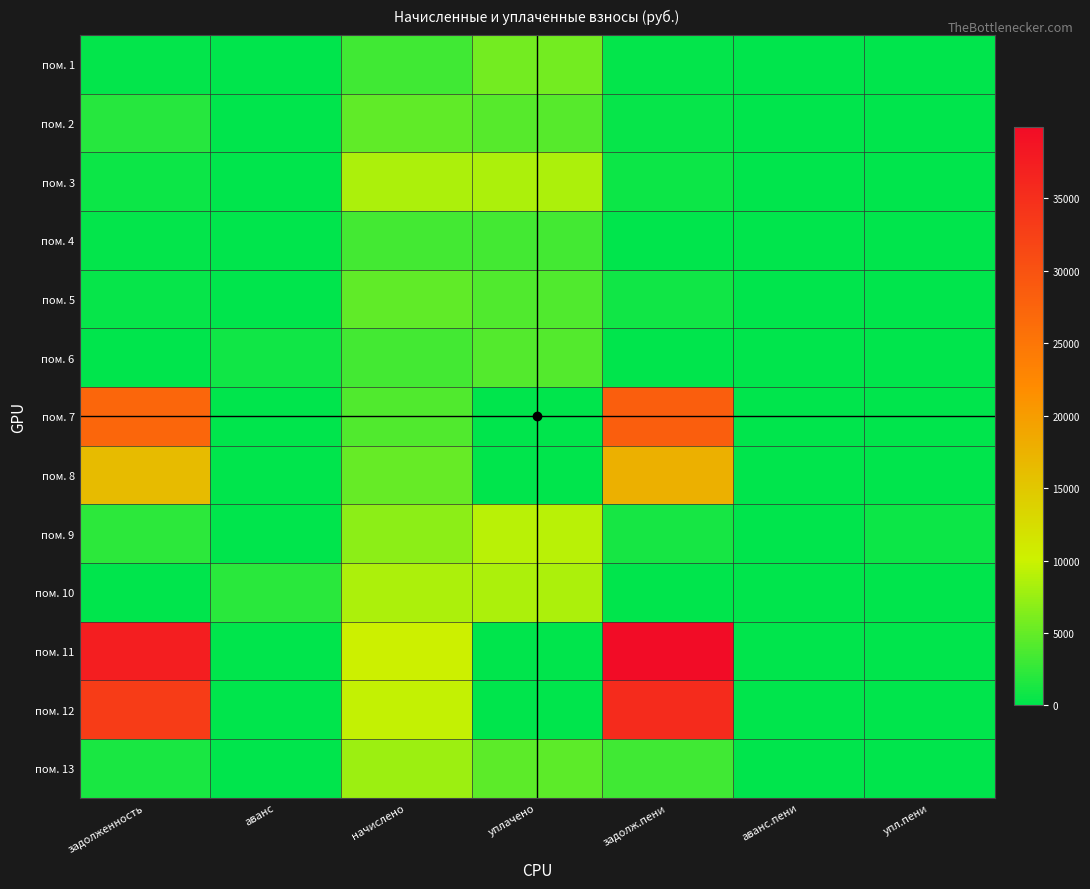

Rank the series by their maximum value, from highest to lowest.

пом. 11, пом. 12, пом. 7, пом. 8, пом. 9, пом. 3, пом. 10, пом. 13, пом. 1, пом. 2, пом. 5, пом. 6, пом. 4